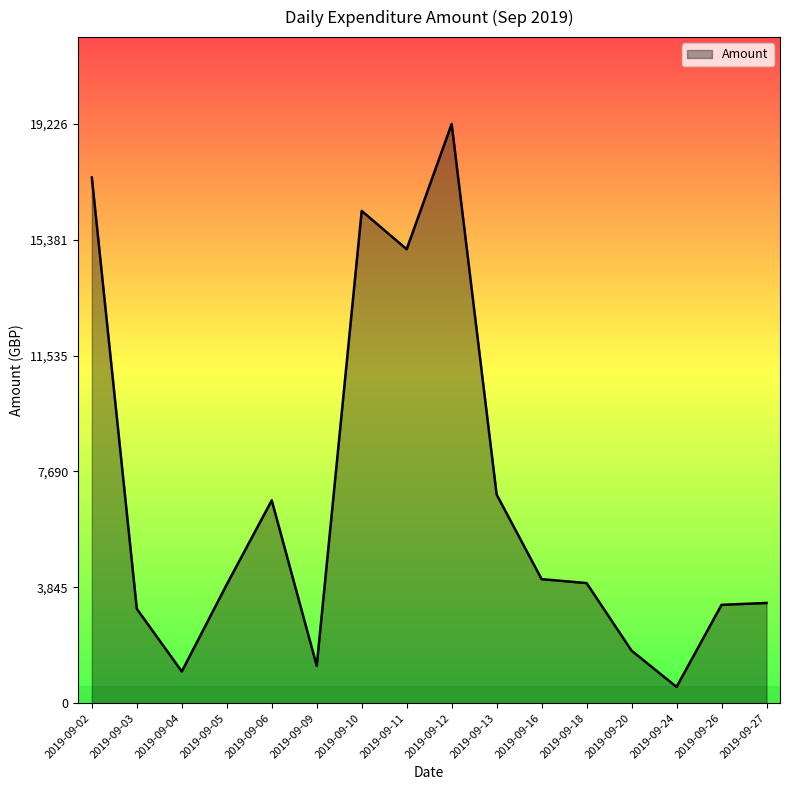

The value at 2019-09-20 is 1740.6. True or false?

True